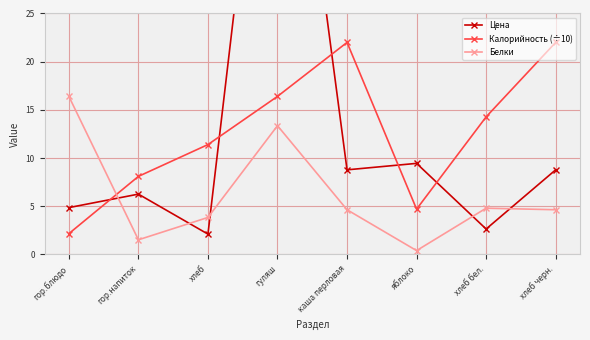

Reading right to left, transcribe all the data shown in this chart.

Цена: 8.8	2.6	9.4	8.8	63.5	2.1	6.3	4.9
Калорийность (÷10): 22.0	14.3	4.7	22.0	16.4	11.4	8.1	2.2
Белки: 4.6	4.8	0.4	4.6	13.4	3.8	1.5	16.4